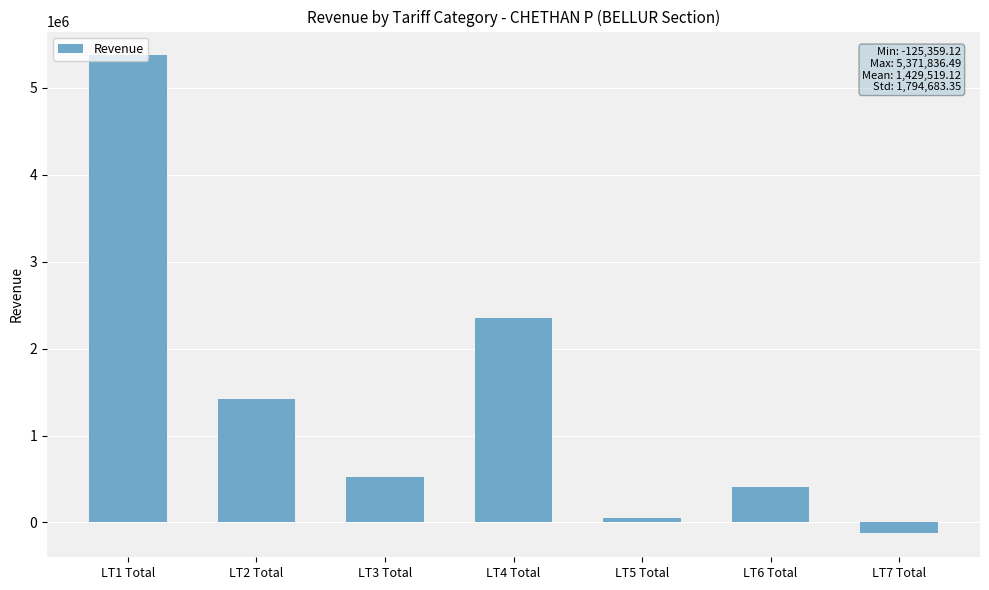

List the labels in order of value, largest first.

LT1 Total, LT4 Total, LT2 Total, LT3 Total, LT6 Total, LT5 Total, LT7 Total